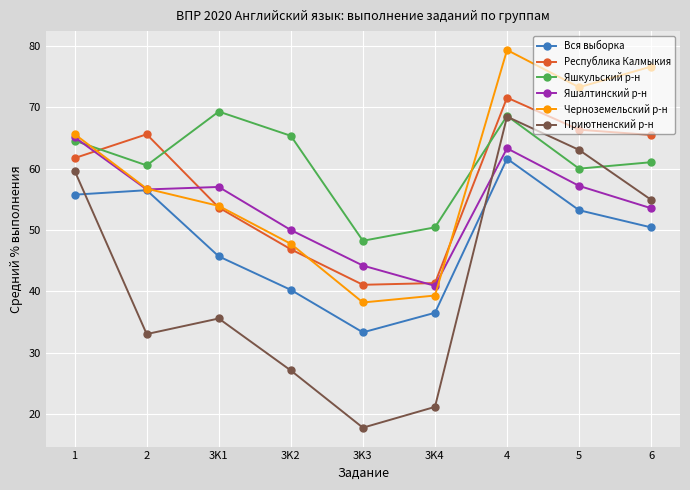

What is the spread (max minus min) of values at 3K1?

33.7